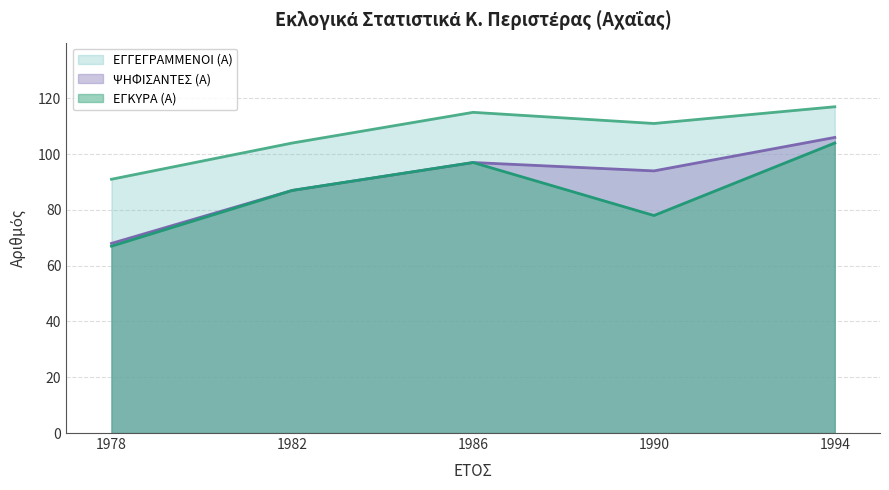

Rank the categories by ΕΓΓΕΓΡΑΜΜΕΝΟΙ (Α) value from highest to lowest.

1994, 1986, 1990, 1982, 1978